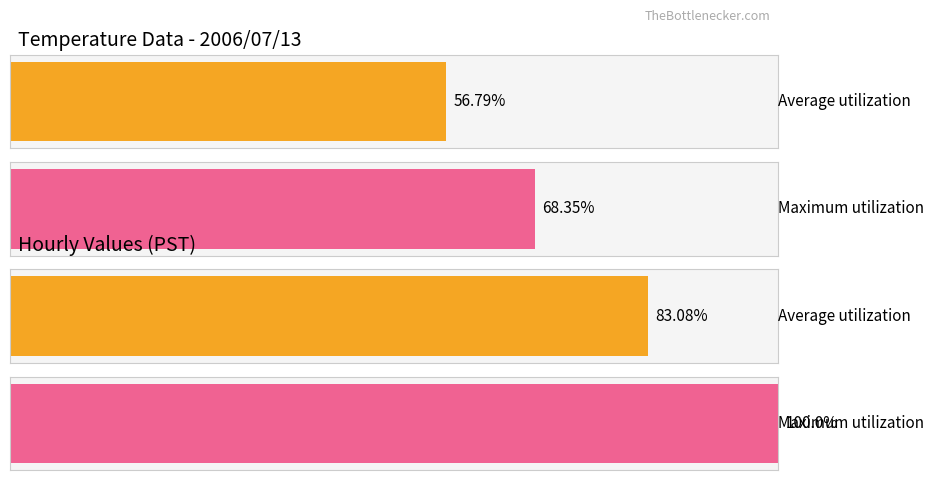

What are all the series names shown in the legend?

Average utilization, Maximum utilization